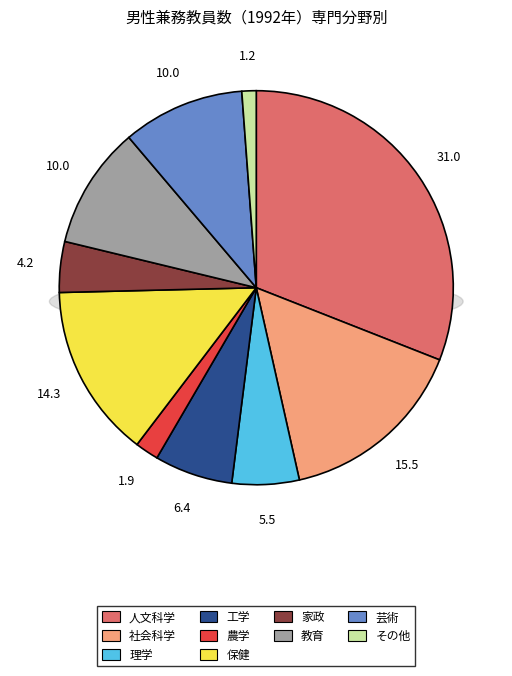

Is it true that 人文科学 is 42% of the pie?

False